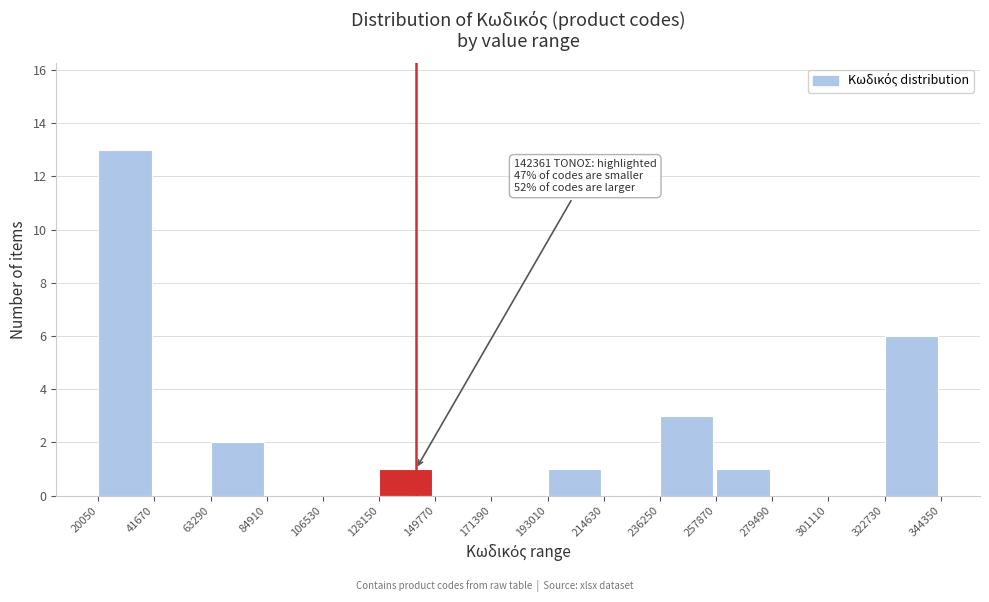

Over which range of the x-axis is the bar tallest?

20050 to 41670